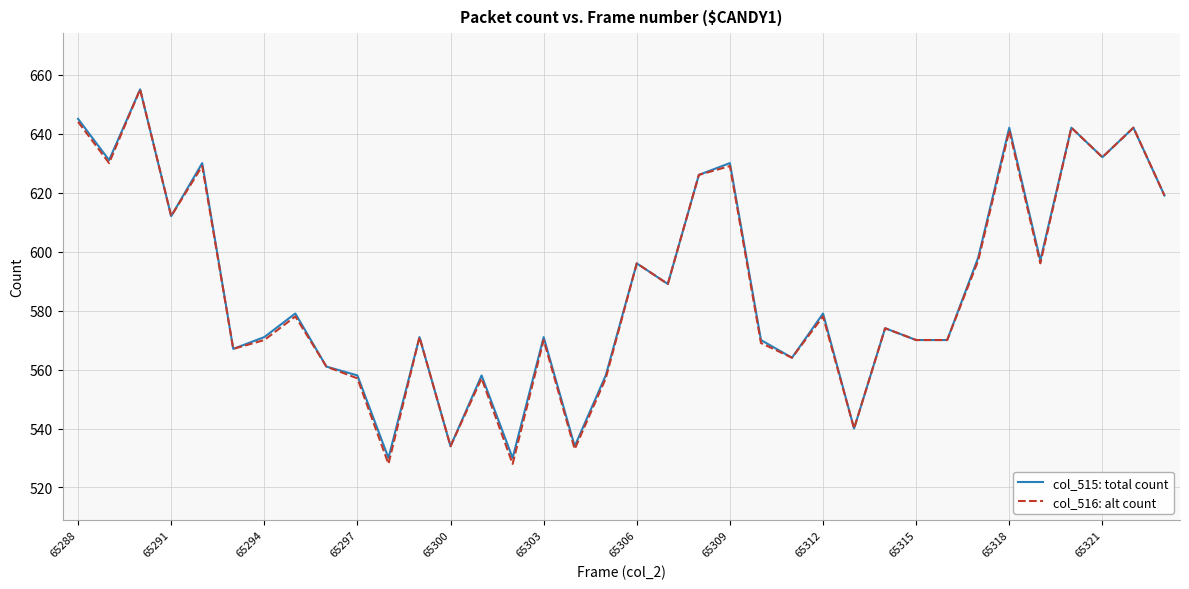

Which series has the largest range (max minus min)?

col_516: alt count